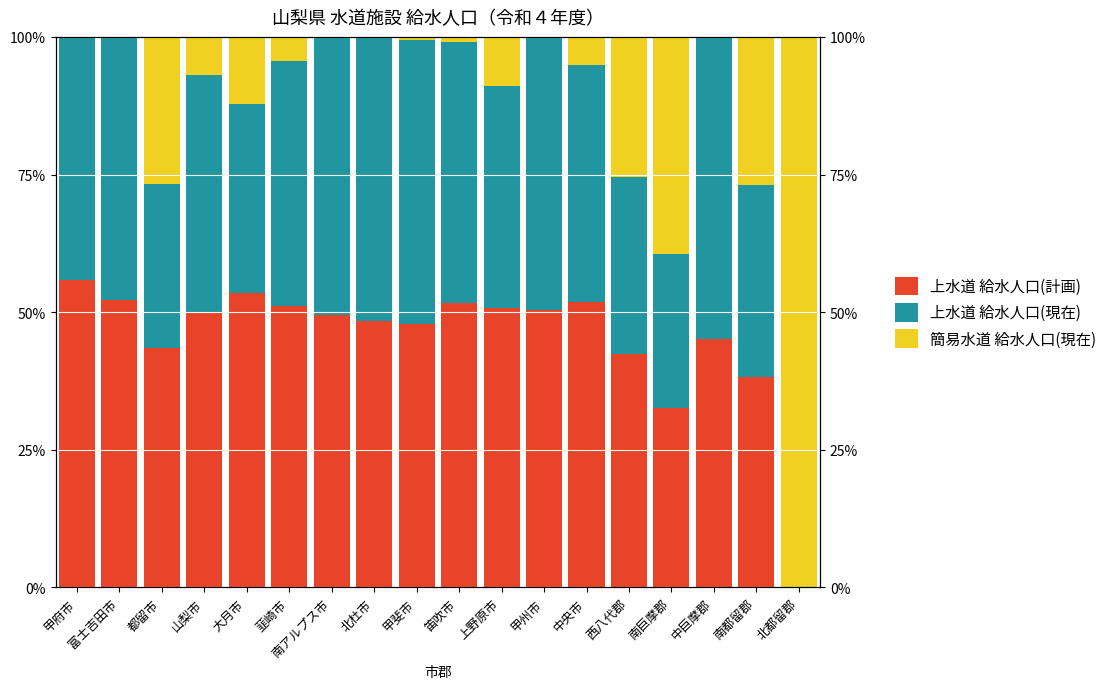

What is the sum of the 上水道 給水人口(現在) values at 甲府市 and 笛吹市?

91.5